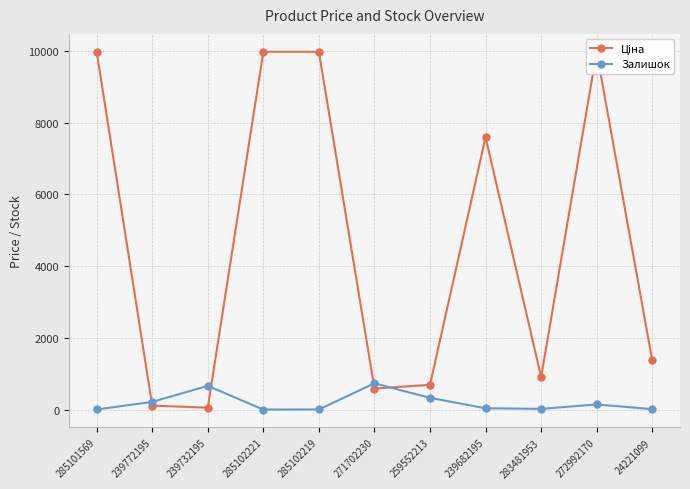

What is the spread (max minus min) of values at 239772195?

103.9